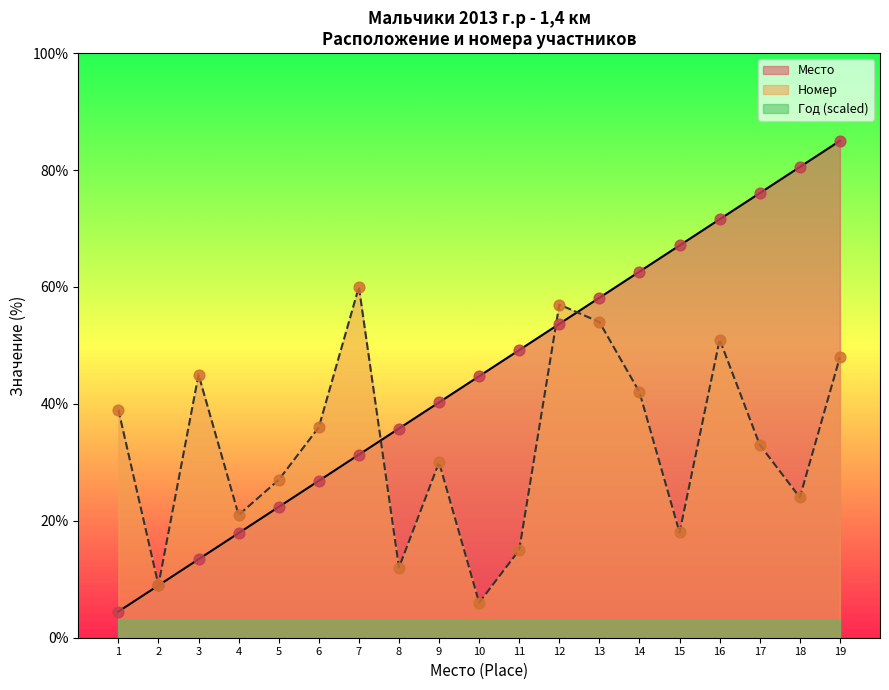

Is the value of Место at 5 greater than the value of Номер at 17?

No